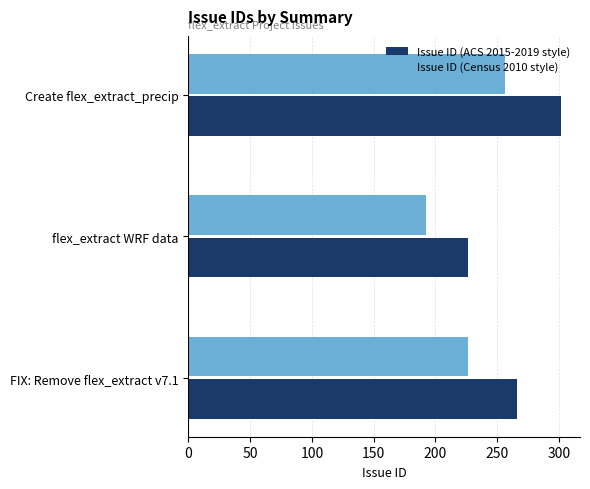

What value does the Issue ID (ACS 2015-2019 style) series have at FIX: Remove flex_extract v7.1?

266.0